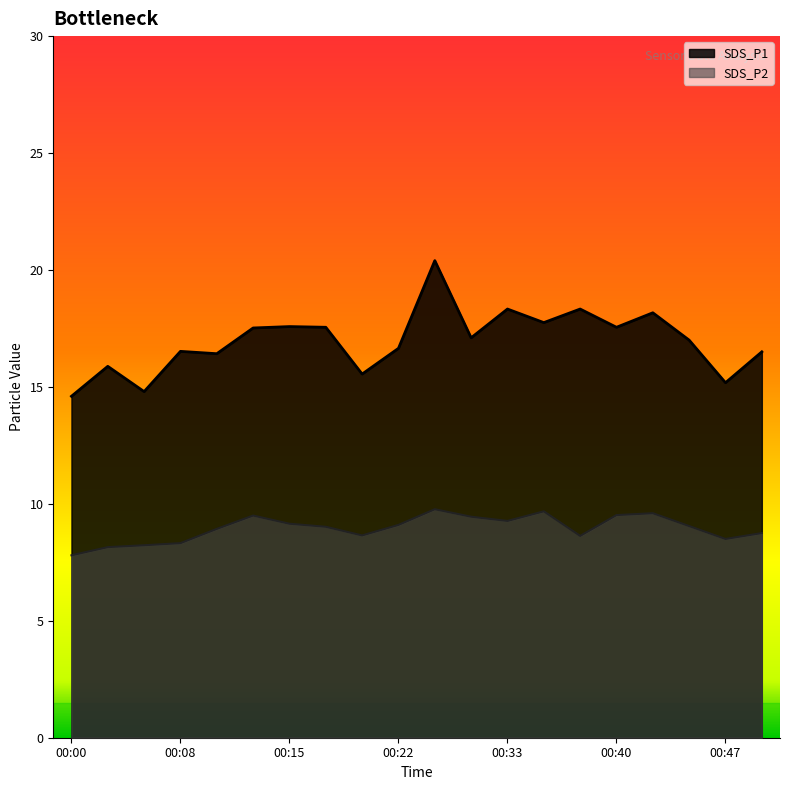

At 00:40, list the series in order from smallest to largest.

SDS_P2, SDS_P1